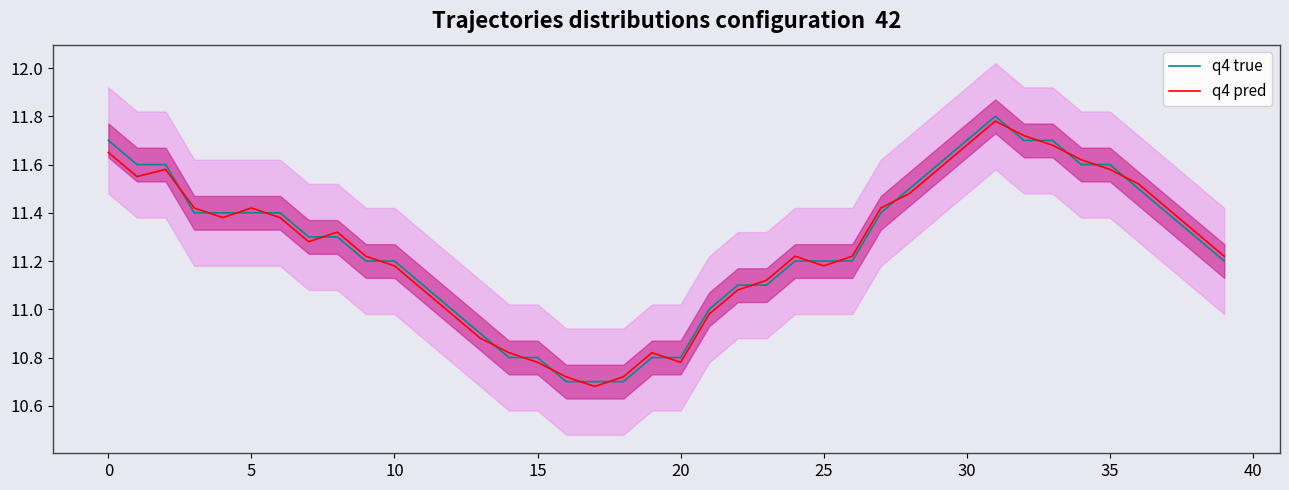

Where does the q4 true series first go above 11?

0